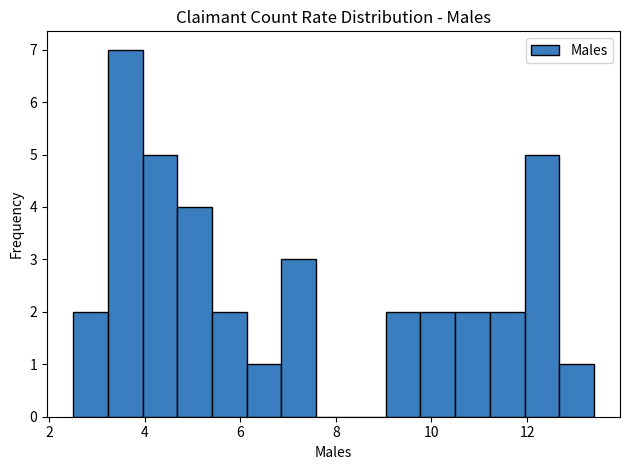

Around what value on the x-axis is the tallest bar? Give the approximate position of its centre, as read against the axis.

3.6